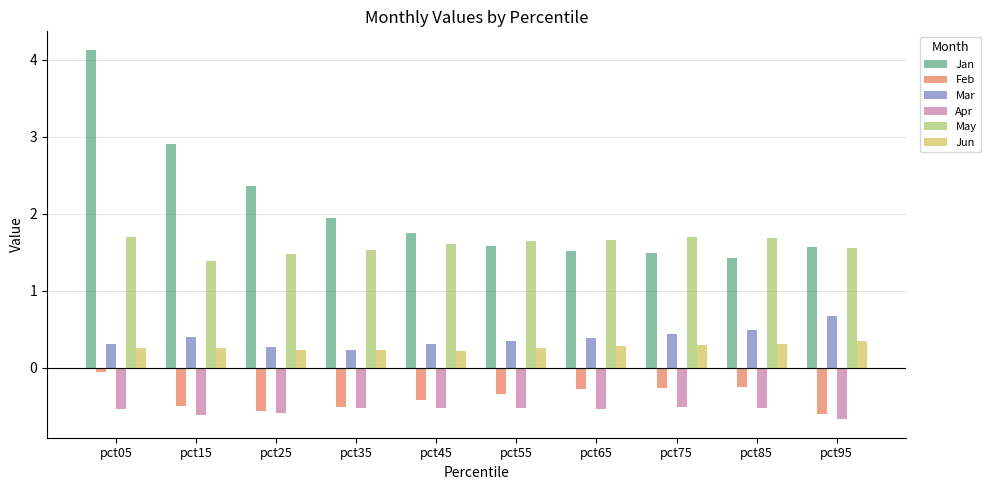

What is the difference between the second highest and minimum values in the Feb series?

0.4